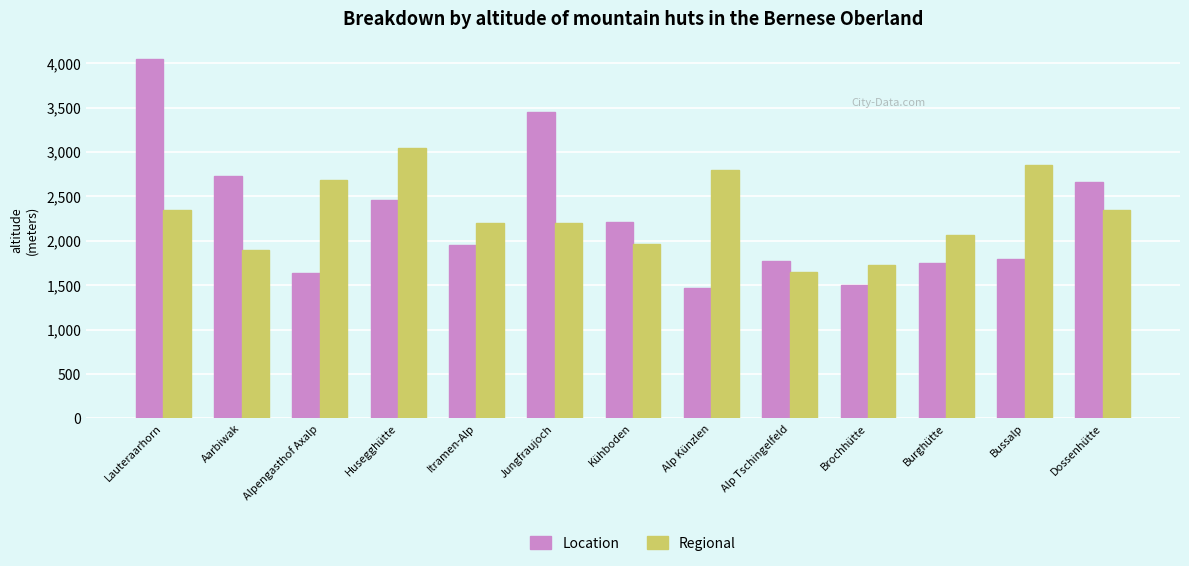

At Husegghütte, list the series in order from largest to smallest.

Regional, Location